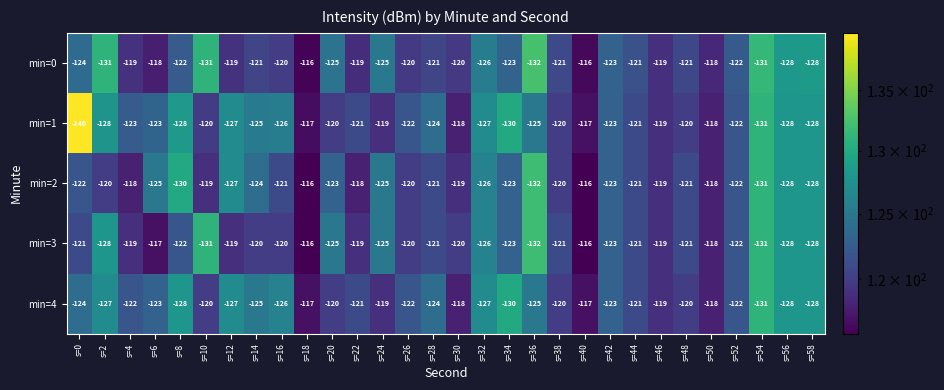

Where does the min=4 series first go above -122?

s=10